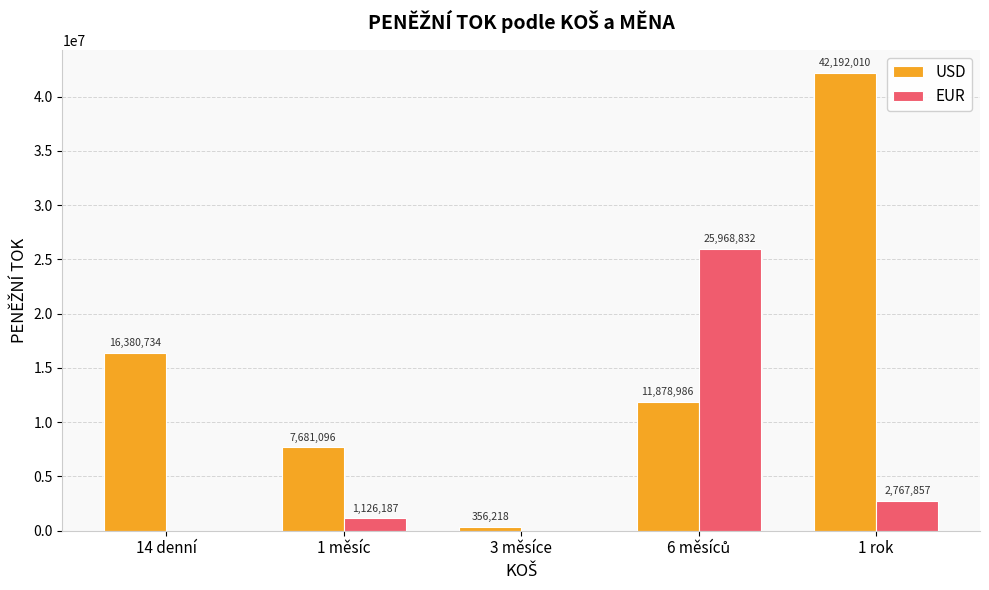

Which series has the largest total across all categories?

USD